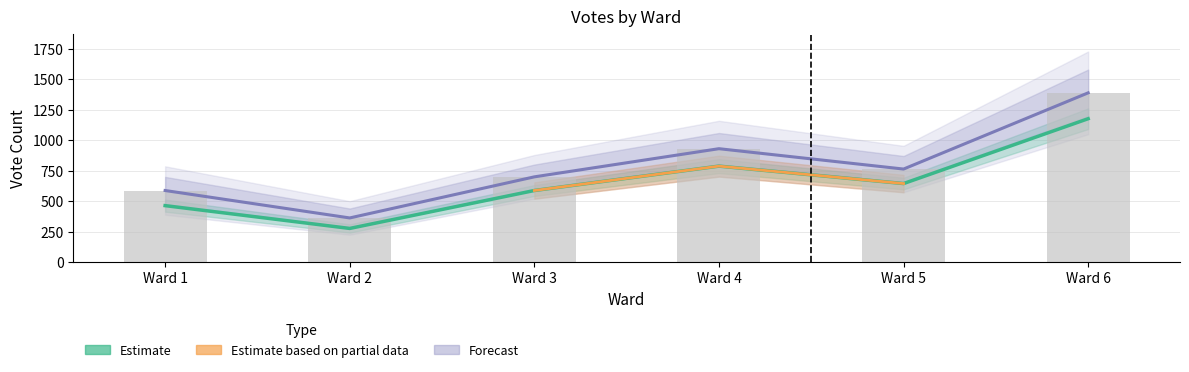

At which label does Beatrice Hancock Mullaney first exceed 645?

Ward 4